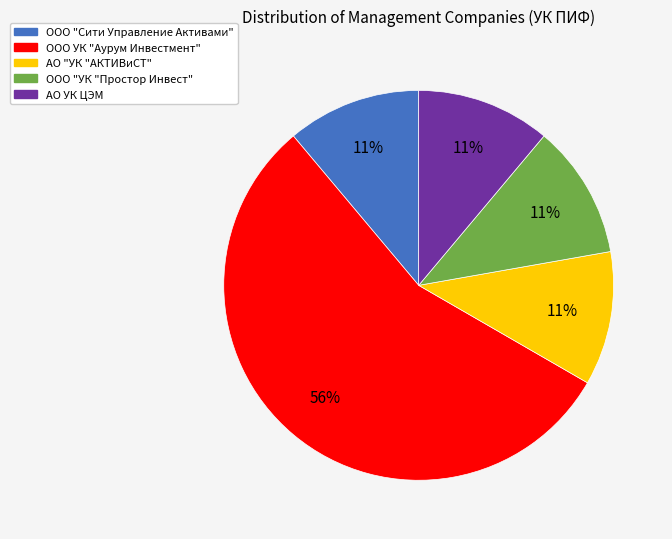

Which slice is the largest?

ООО УК "Аурум Инвестмент"